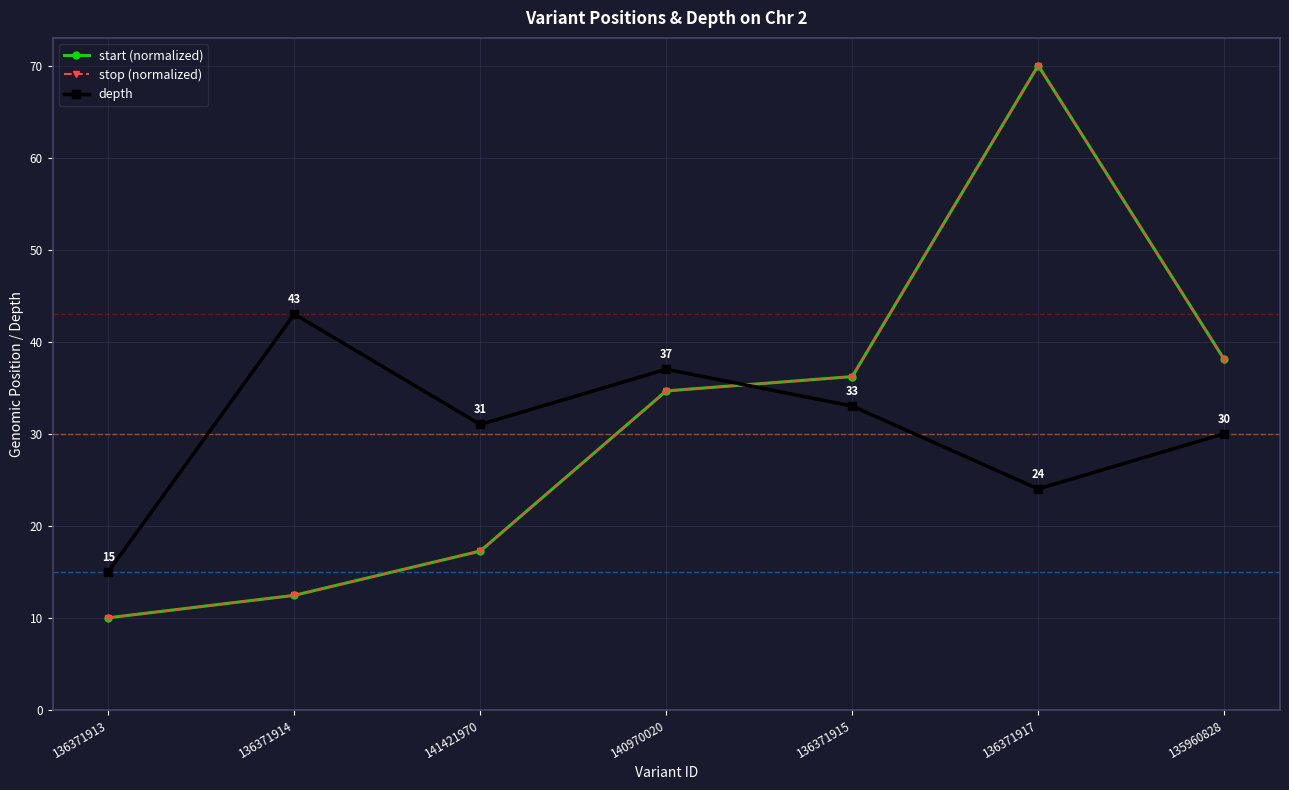

Between which two adjacent categories do start (normalized) and depth first intersect?

140970020 and 136371915